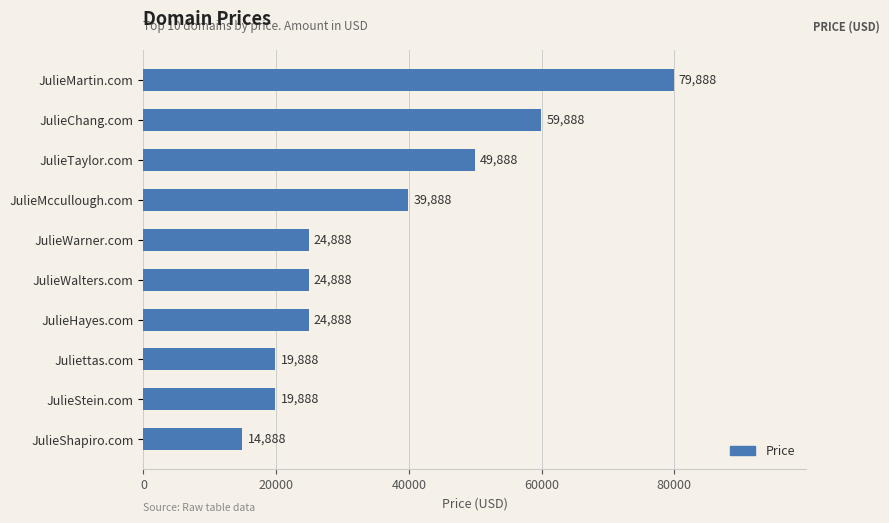

How many data points does each series have?

10